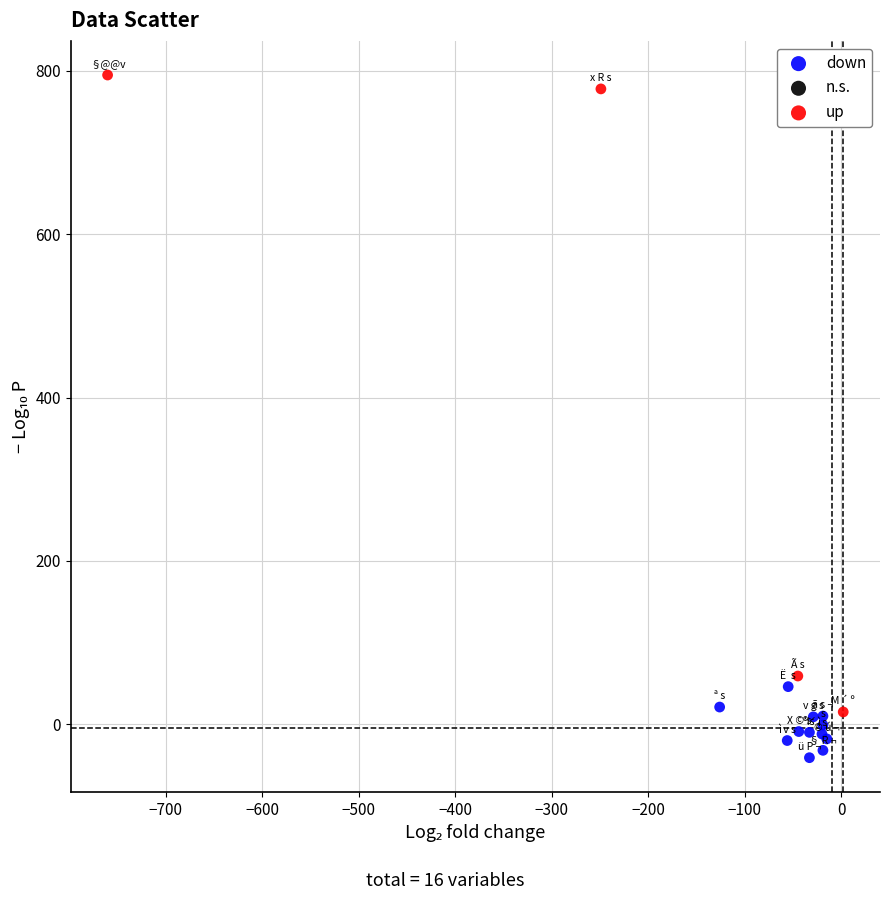

Which series contains the lowest Y value?

down